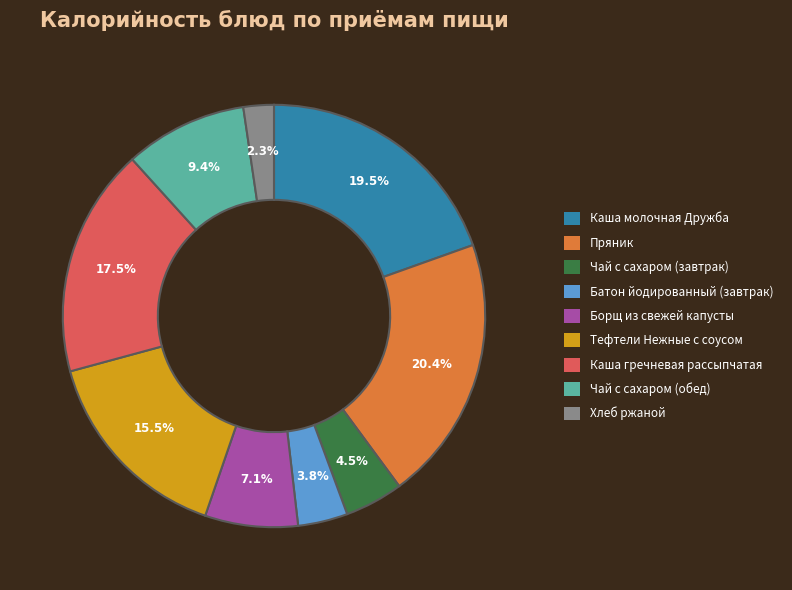

To the nearest percent, what is the average slice percentage?

11%